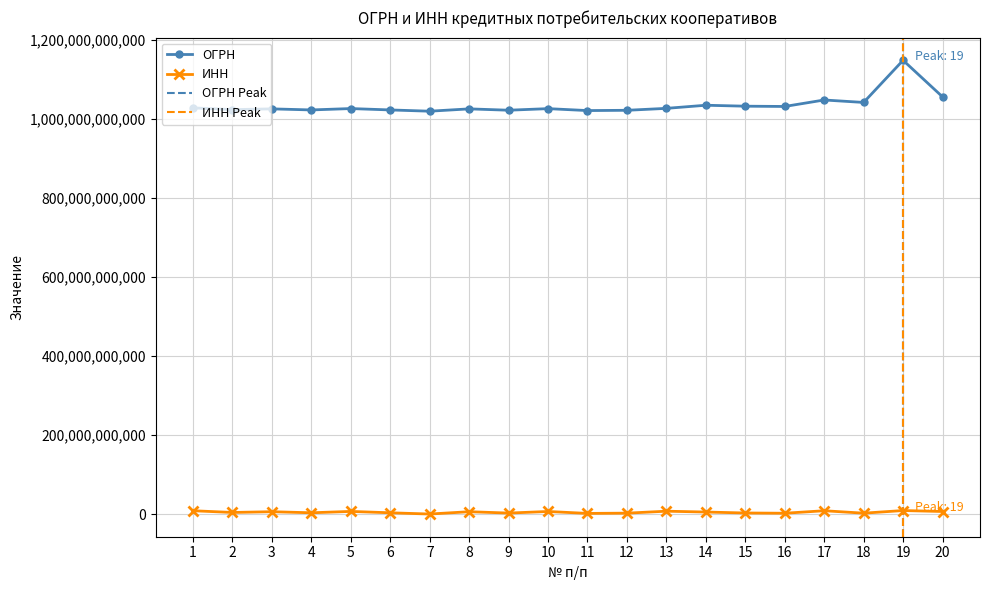

Does the chart display data point markers on the line(s)?

Yes